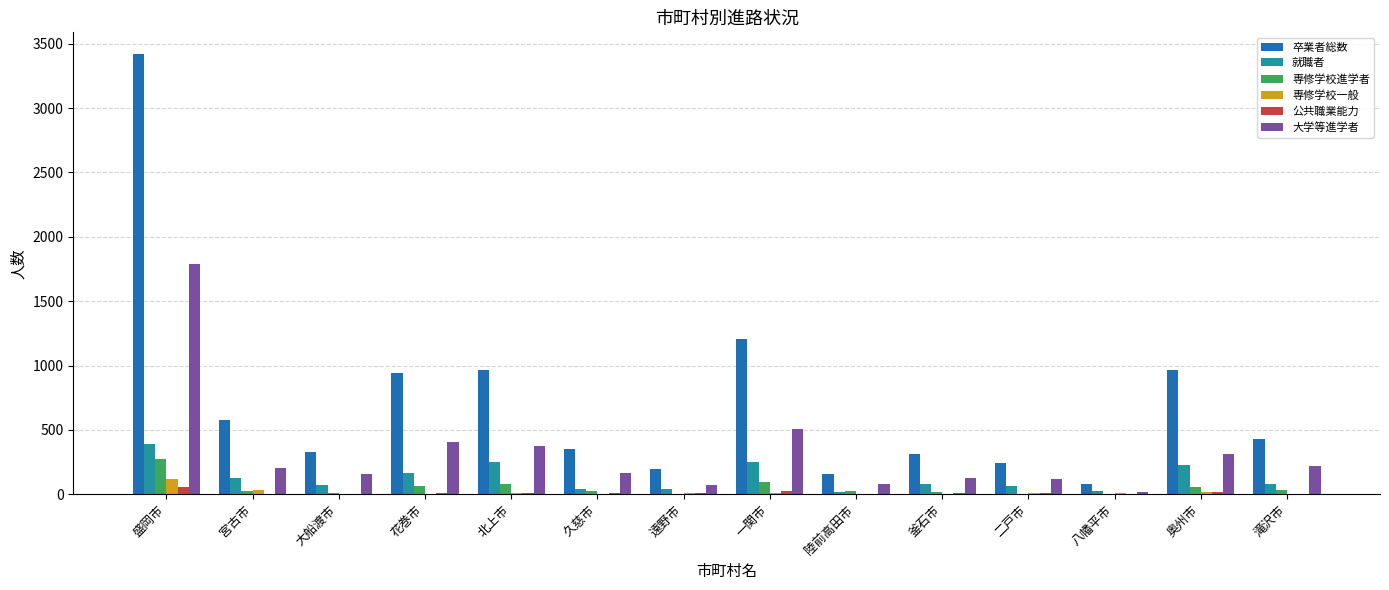

At which category is the sum across all series the highest?

盛岡市